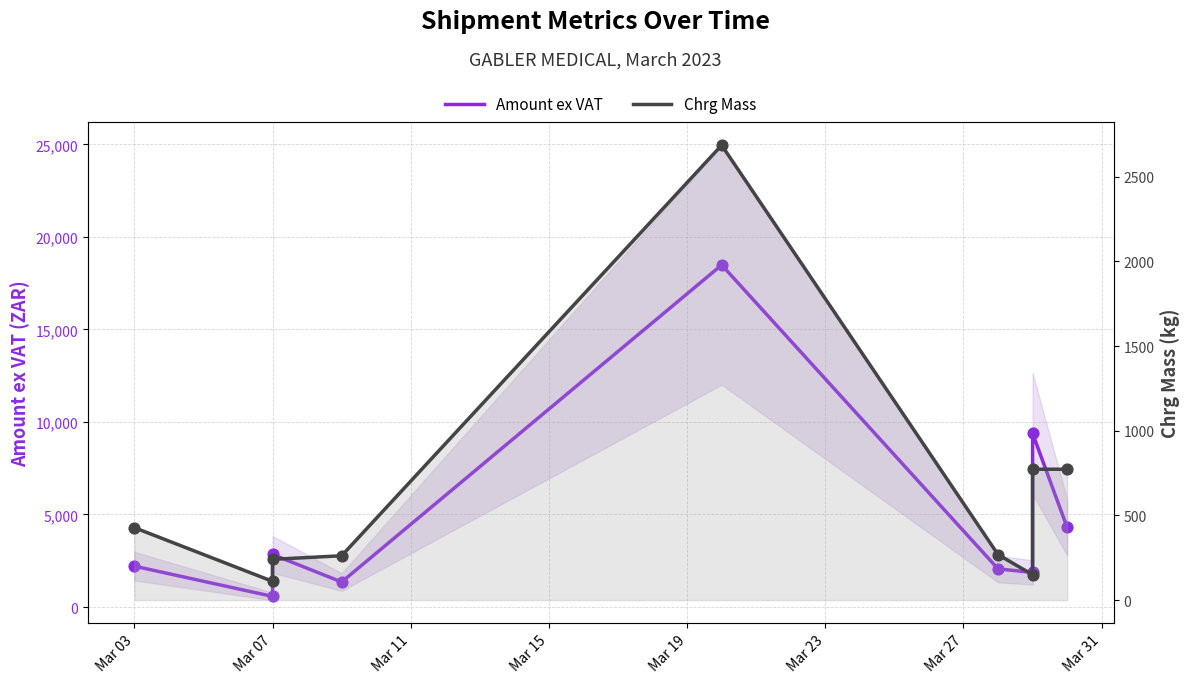

Which series has the largest total across all categories?

Amount ex VAT